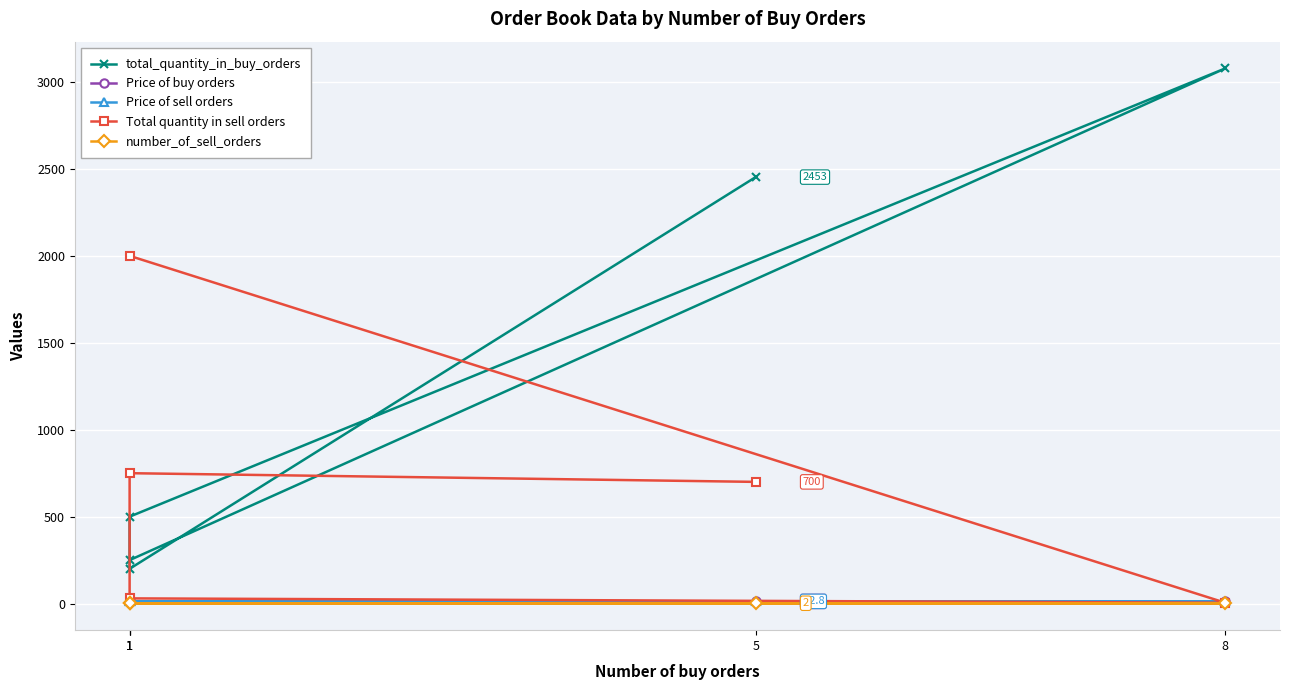

At which category is the sum across all series the highest?

5